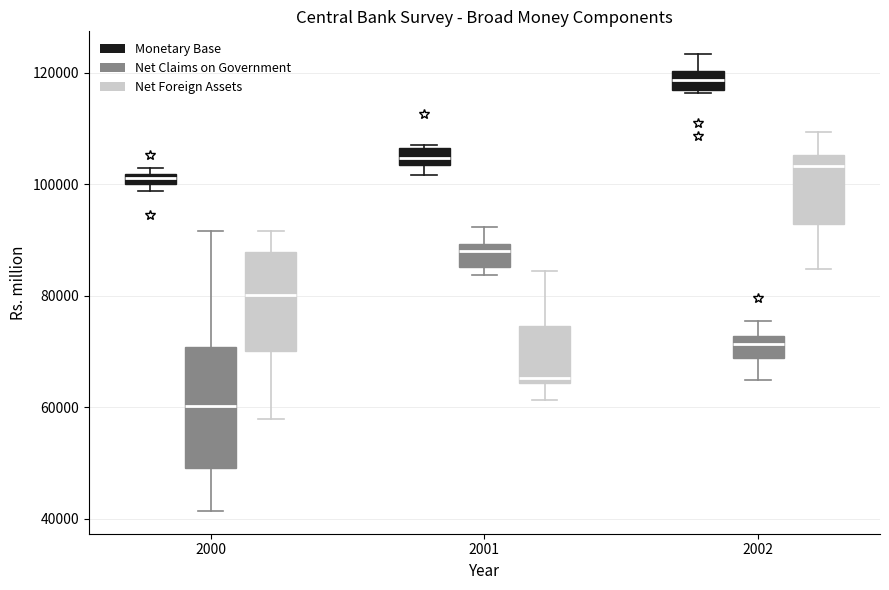

Where does the median line of the box for 2002 (Monetary Base) sit on the y-axis? The values are not printed on the chart, so give them approximately, as read against the axis.

118000